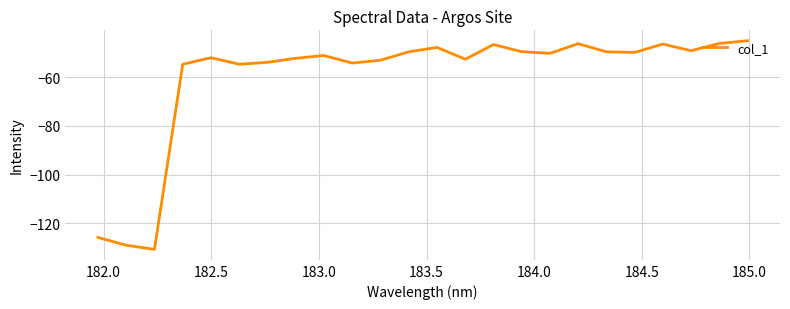

What is the difference between the maximum and minimum values?

85.7